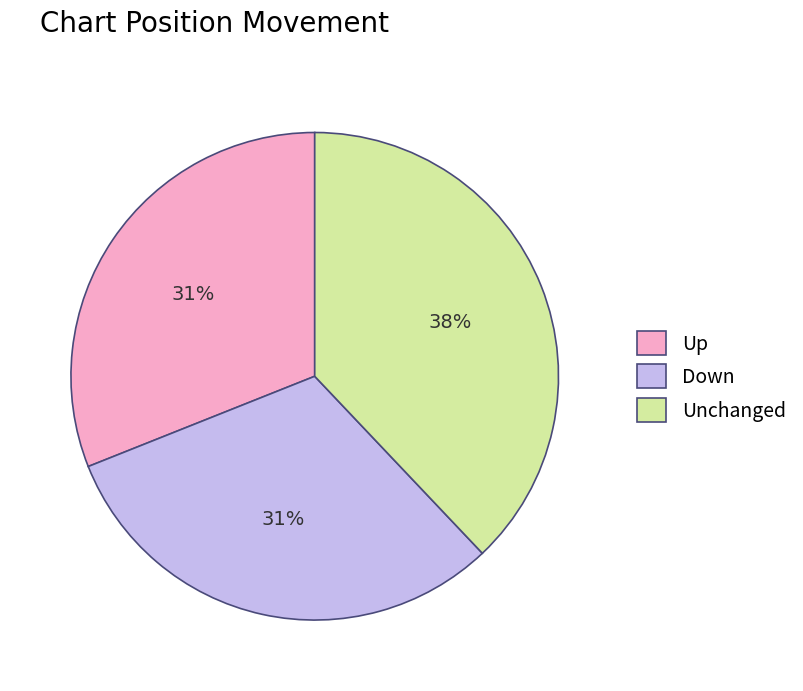

What is the largest slice in the pie chart?

Unchanged